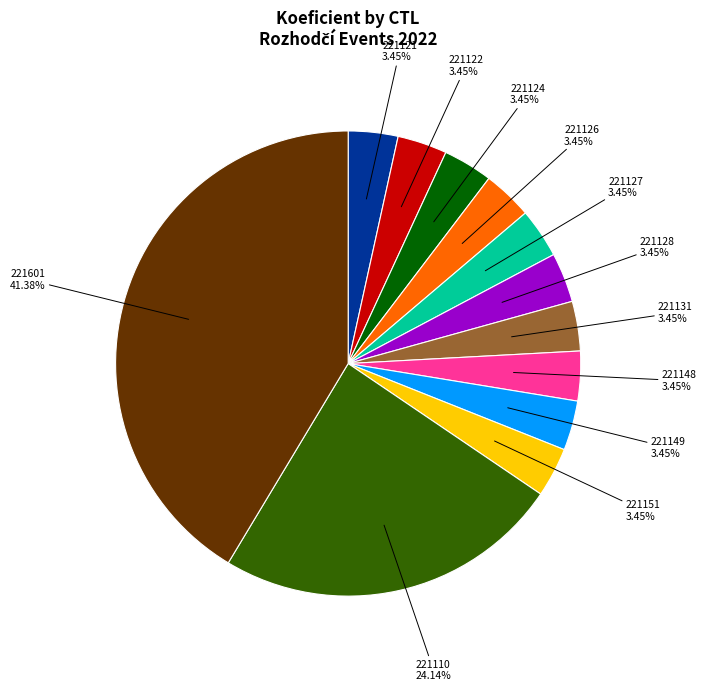

Is there a majority slice in this chart?

No